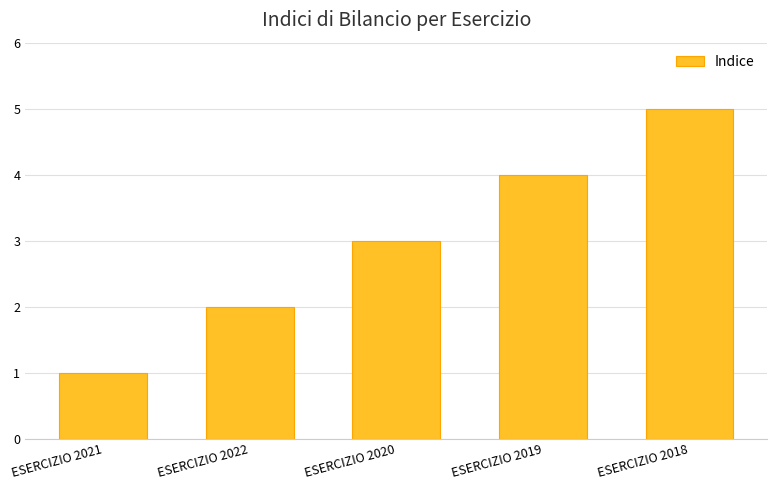

How many bars are there in total?

5